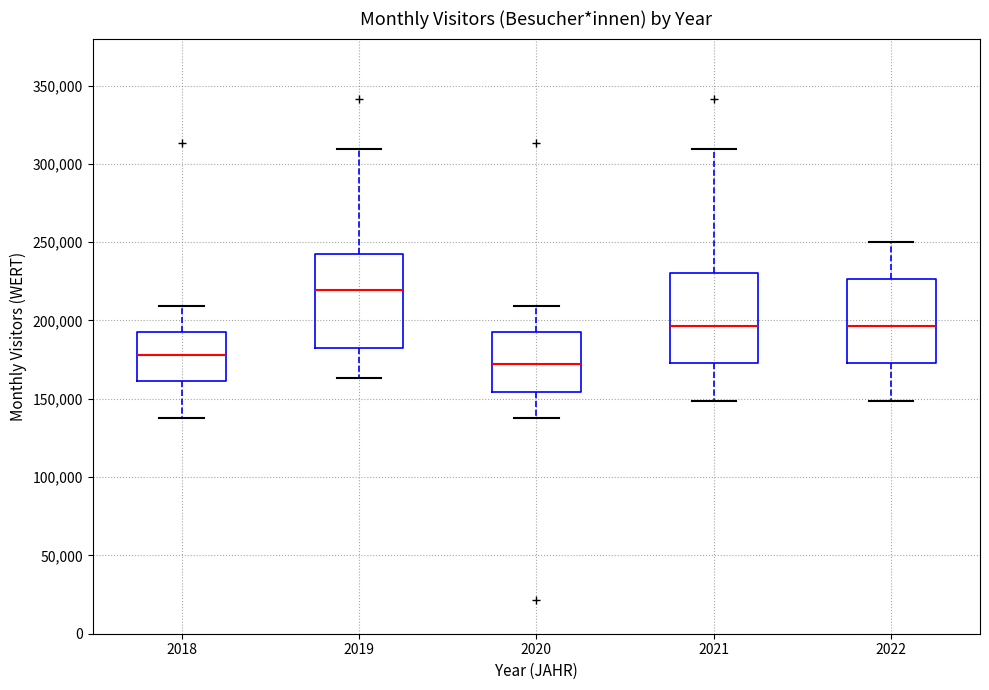

Reading left to right, transcribe this box plot: for each box, give where its median line is, the range the box spans, and where its two whiskers end, as read against the y-axis. The values are not printed on the chart, so give them approximately, as read against the axis.

2018: median 180000, box 160000 to 195000, whiskers 140000 to 210000
2019: median 220000, box 185000 to 240000, whiskers 165000 to 310000
2020: median 170000, box 155000 to 195000, whiskers 140000 to 210000
2021: median 195000, box 175000 to 230000, whiskers 150000 to 310000
2022: median 195000, box 175000 to 225000, whiskers 150000 to 250000